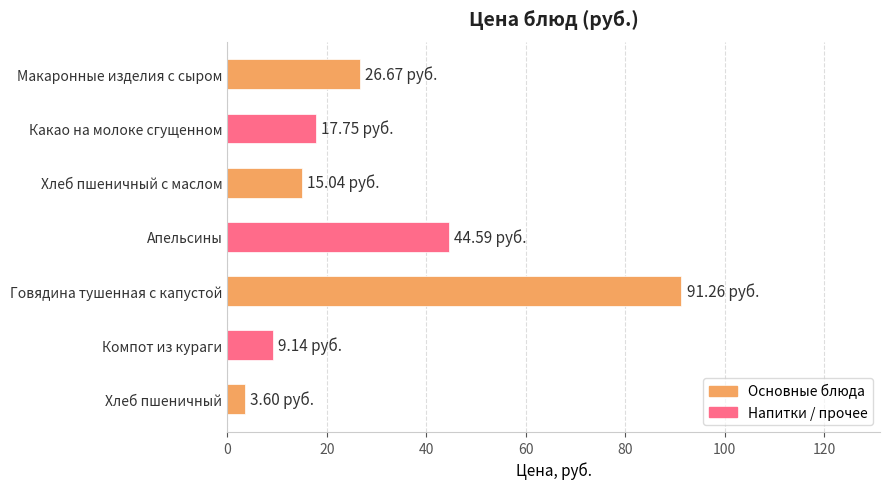

Rank the categories by value from highest to lowest.

Говядина тушенная с капустой, Апельсины, Макаронные изделия с сыром, Какао на молоке сгущенном, Хлеб пшеничный с маслом, Компот из кураги, Хлеб пшеничный